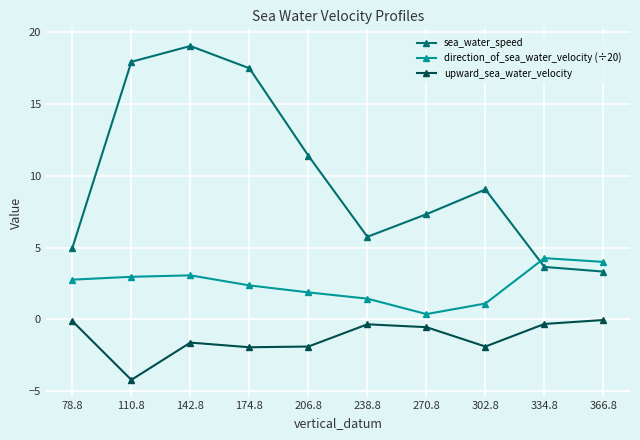

At which category does the chart reach its minimum across all series?

110.8